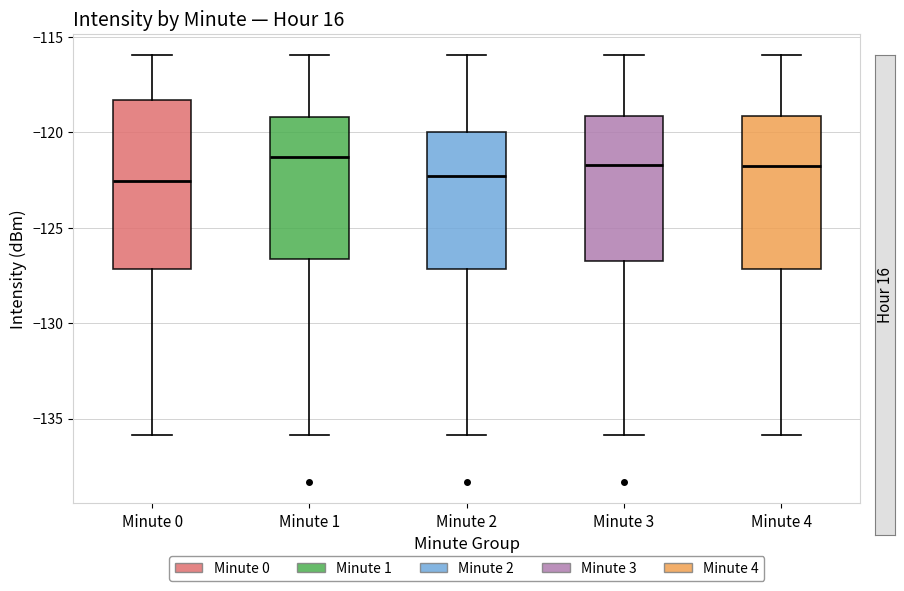

Which box is the tallest, from its lower edge to its upper edge?

Minute 0